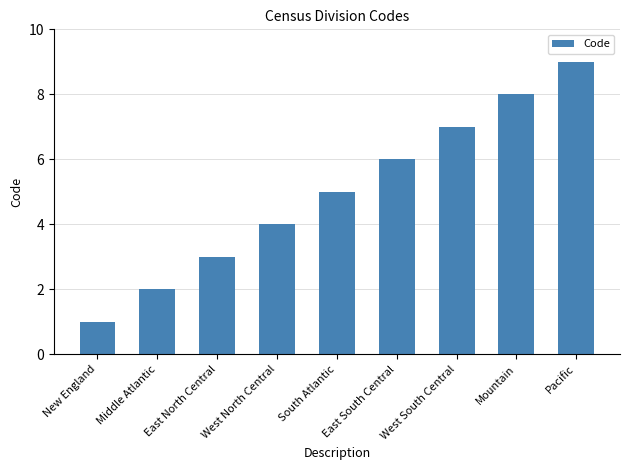

The value at East North Central is 3. True or false?

True